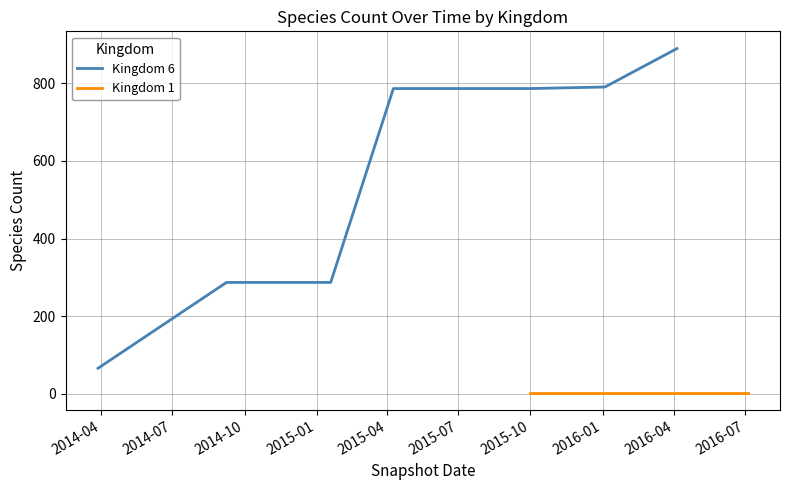

What is the lowest value of the Kingdom 6 series?

66